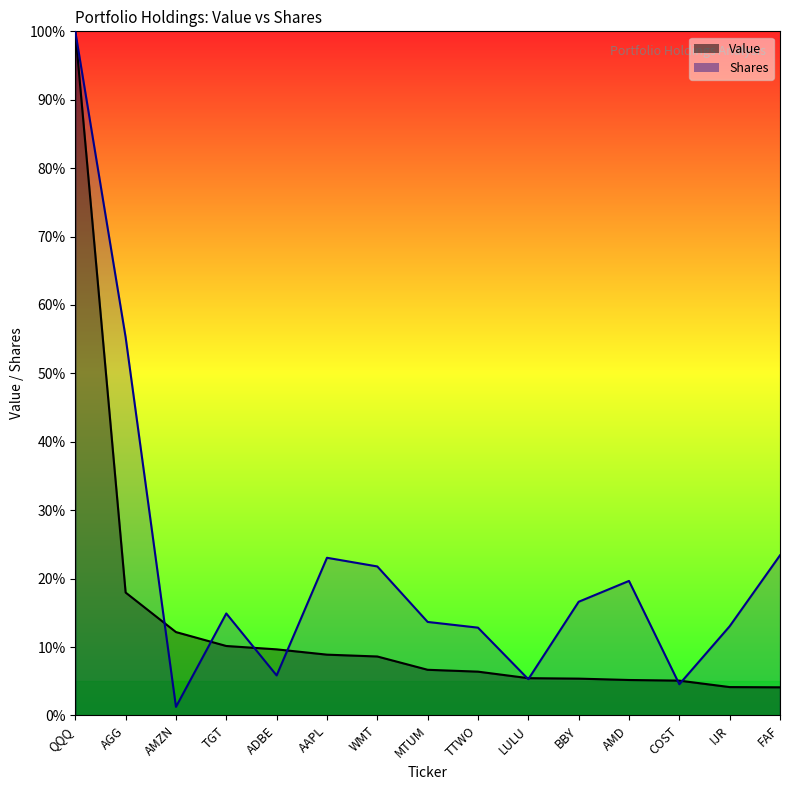

Which label corresponds to the largest value in the chart?

QQQ